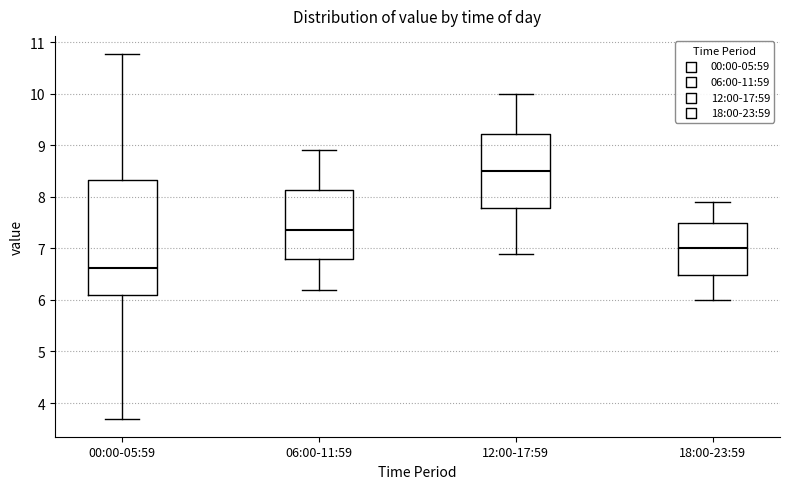

Where does the upper whisker of the box for 18:00-23:59 end on the y-axis? The values are not printed on the chart, so give them approximately, as read against the axis.

7.9